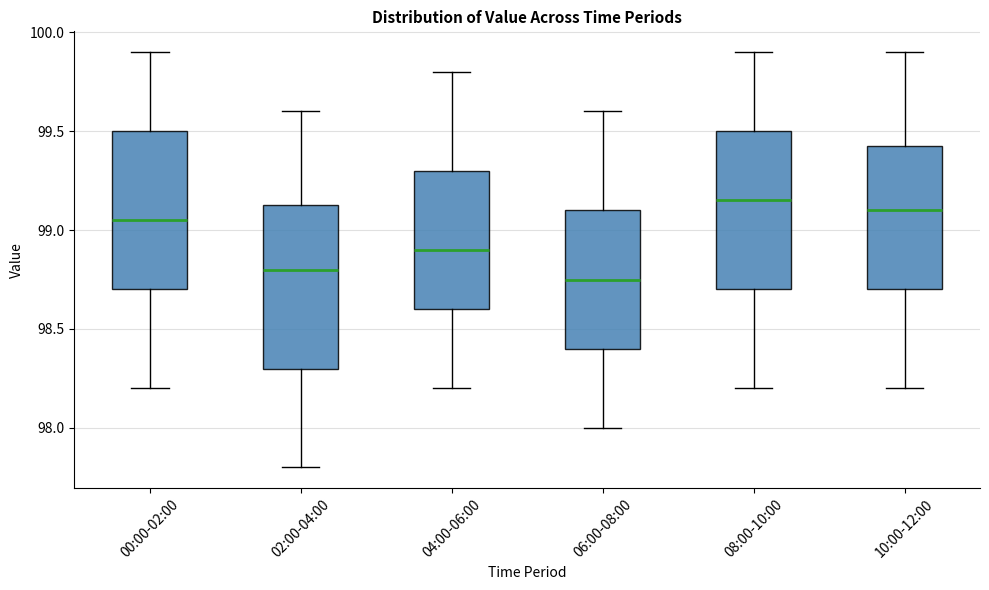

Reading left to right, transcribe this box plot: for each box, give where its median line is, the range the box spans, and where its two whiskers end, as read against the y-axis. The values are not printed on the chart, so give them approximately, as read against the axis.

00:00-02:00: median 99.05, box 98.70 to 99.50, whiskers 98.20 to 99.90
02:00-04:00: median 98.80, box 98.30 to 99.15, whiskers 97.80 to 99.60
04:00-06:00: median 98.90, box 98.60 to 99.30, whiskers 98.20 to 99.80
06:00-08:00: median 98.75, box 98.40 to 99.10, whiskers 98.00 to 99.60
08:00-10:00: median 99.15, box 98.70 to 99.50, whiskers 98.20 to 99.90
10:00-12:00: median 99.10, box 98.70 to 99.45, whiskers 98.20 to 99.90